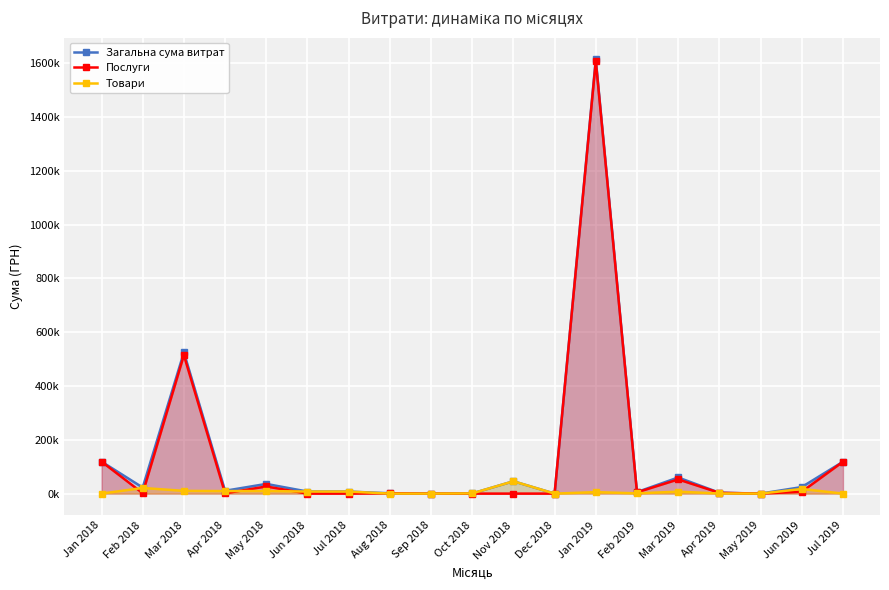

What is the difference between the Загальна сума витрат values at Mar 2018 and Jul 2019?

406527.2